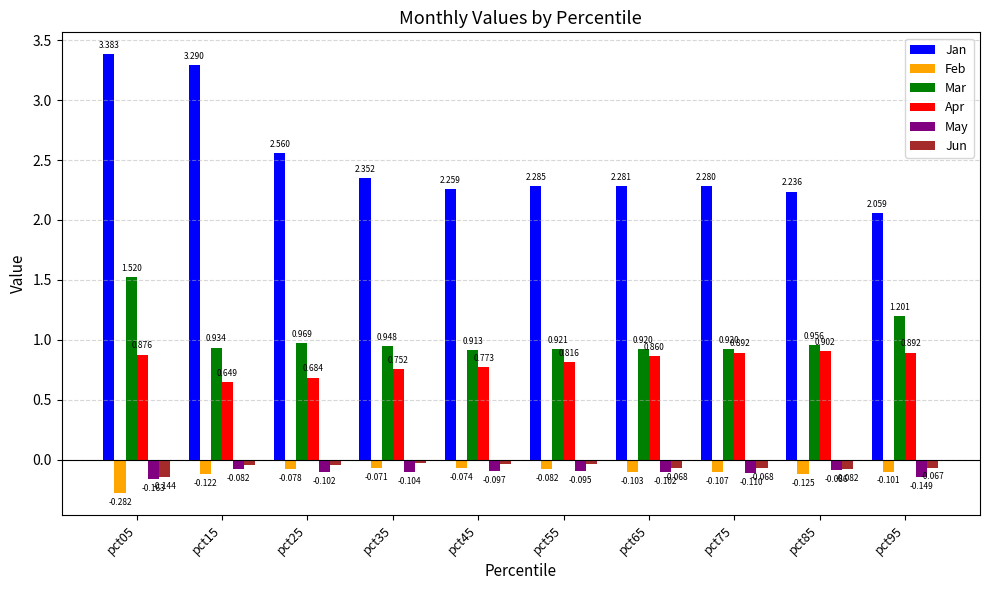

At how many categories does at least one series exceed 2?

10